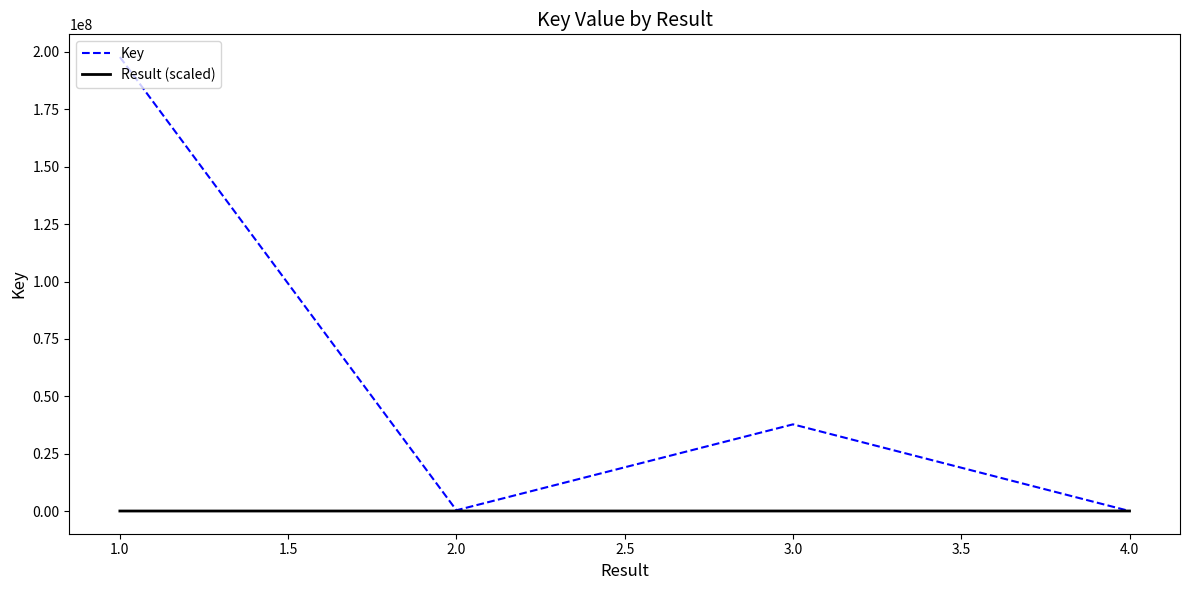

List the series in order of their peak value, lowest first.

Result (scaled), Key